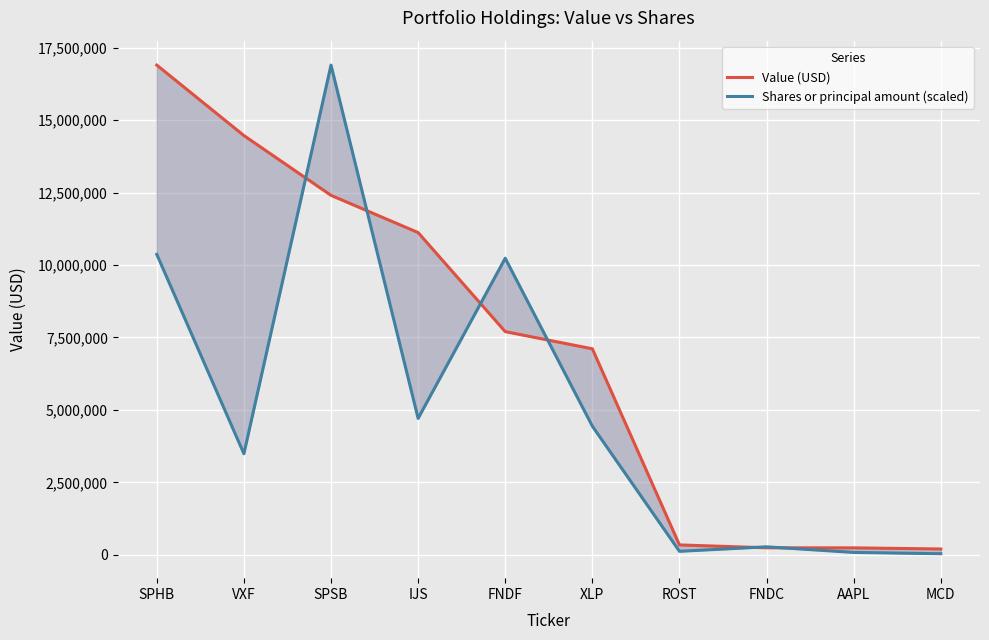

How many lines are shown in the chart?

2